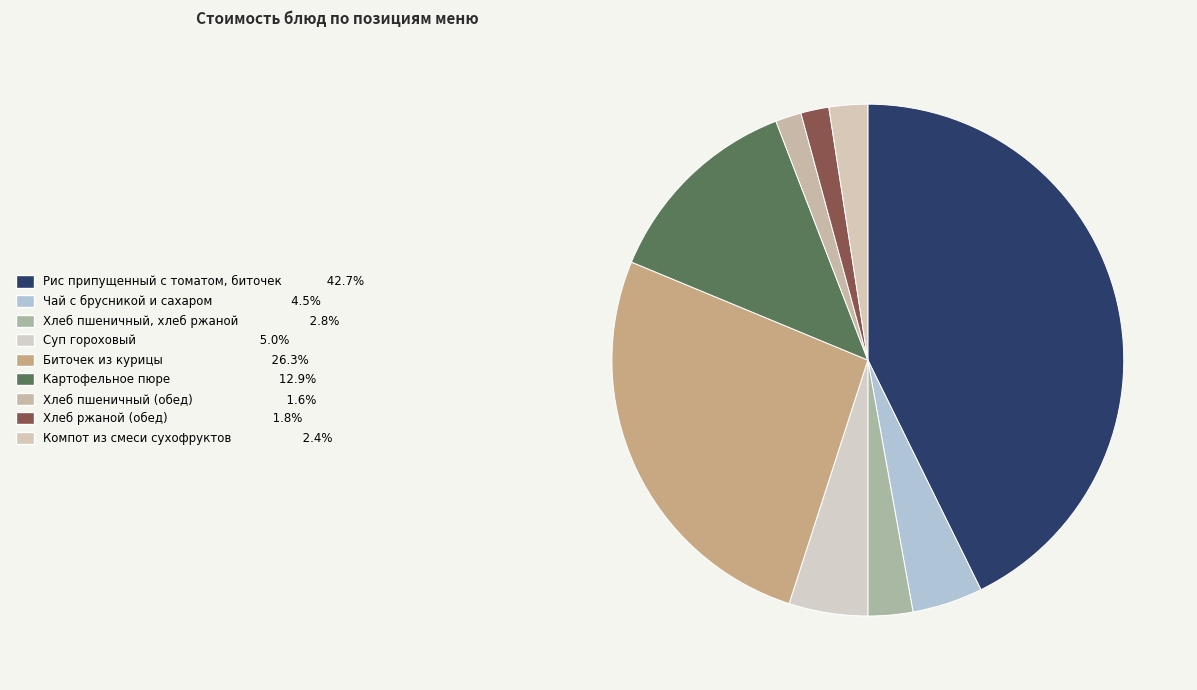

Is it true that Хлеб ржаной (обед) is 2% of the pie?

True